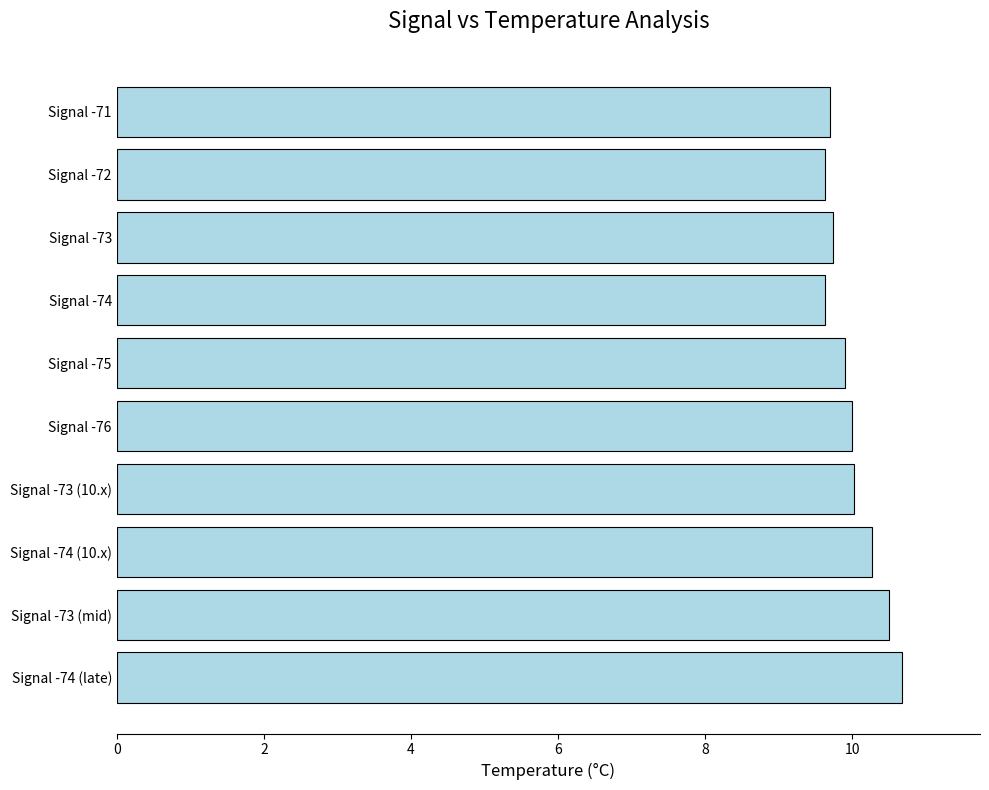

What is the greatest value displayed?

10.7